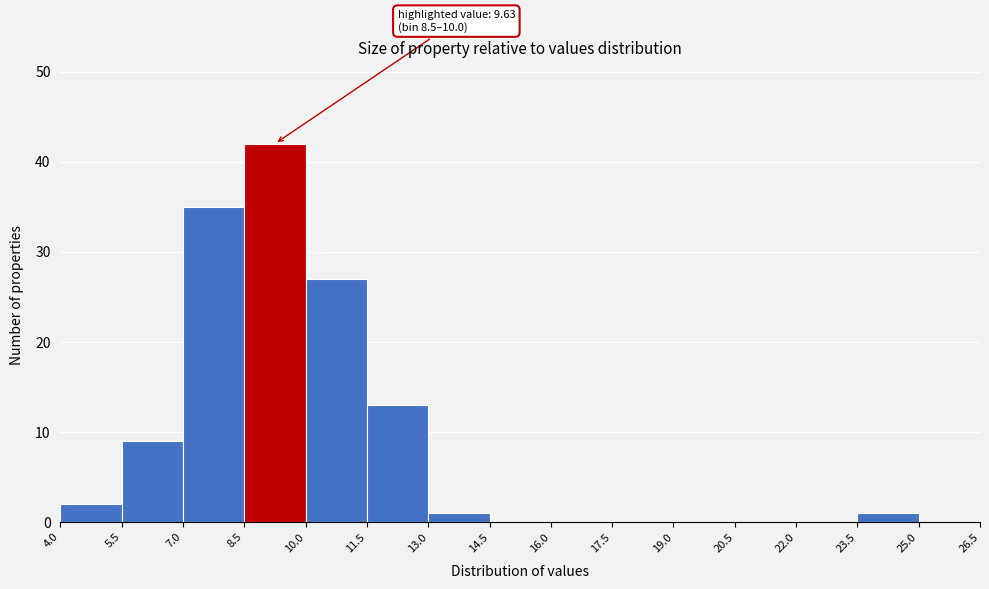

Over which range of the x-axis is the bar tallest?

8.5 to 10.0